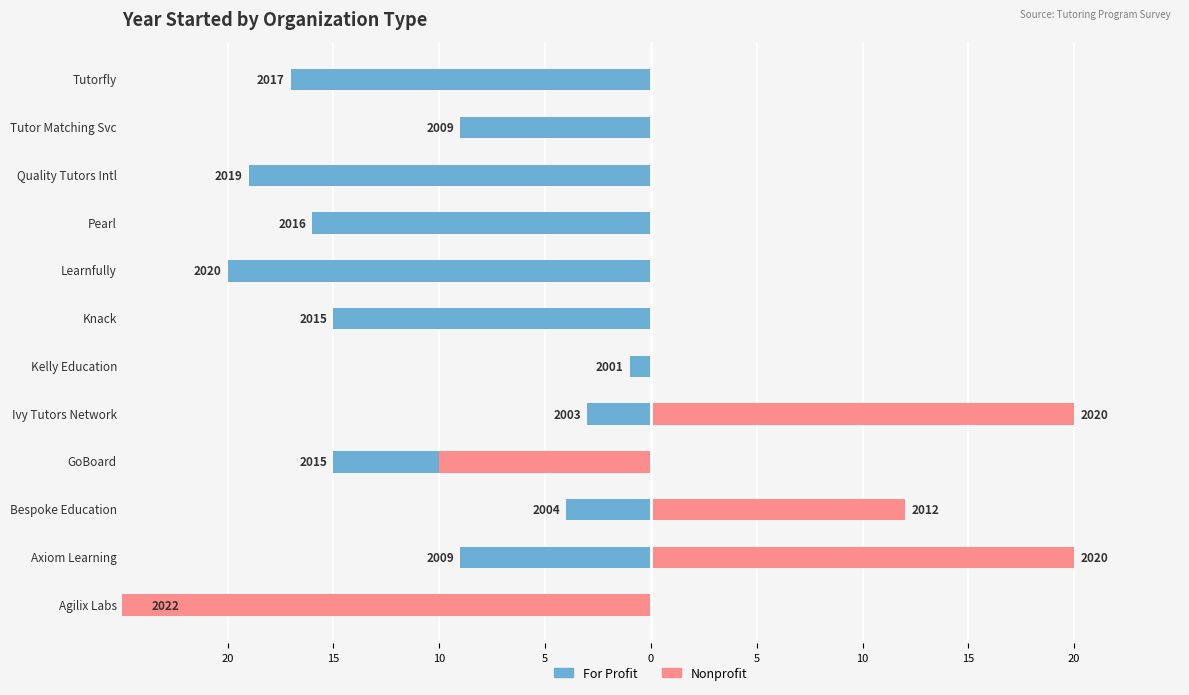

Between Knack and Learnfully, which is larger?

Knack